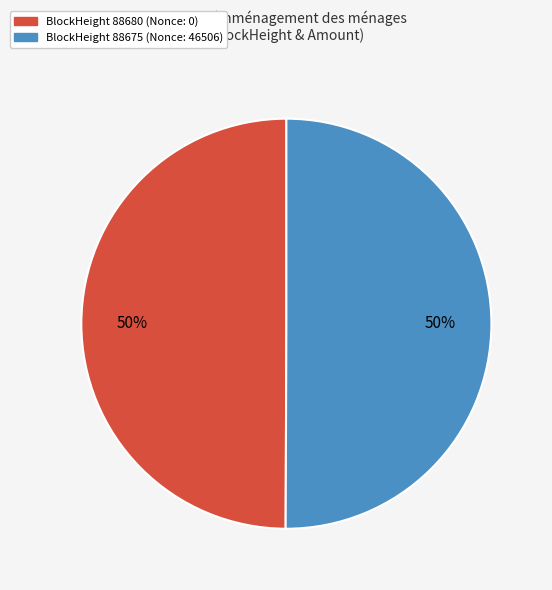

To the nearest percent, what is the average slice percentage?

50%